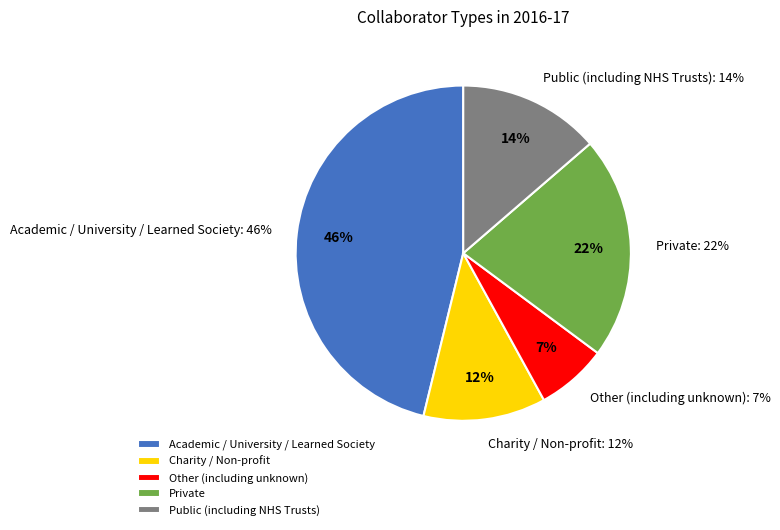

Is it true that Academic / University / Learned Society is 39% of the pie?

False